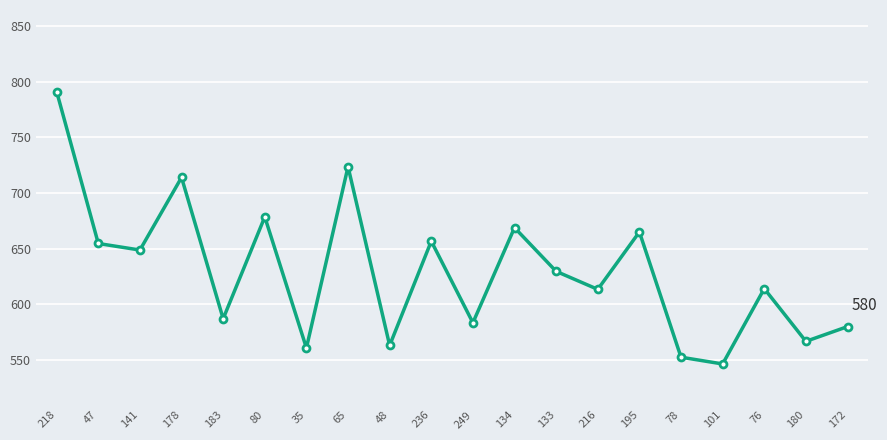

What value does the data have at 195?

665.1